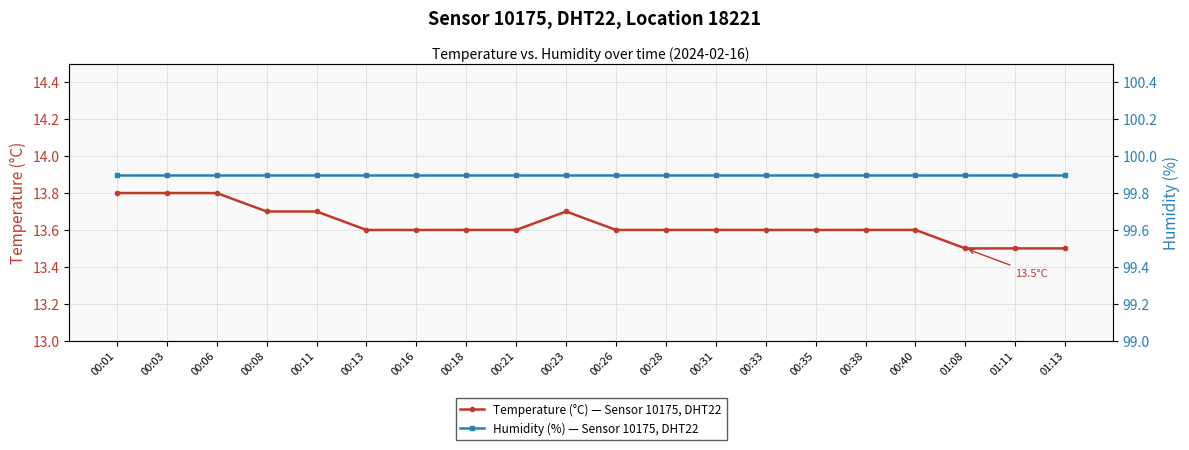

True or false: Humidity (%) — Sensor 10175, DHT22 and Temperature (°C) — Sensor 10175, DHT22 cross at least once.

False